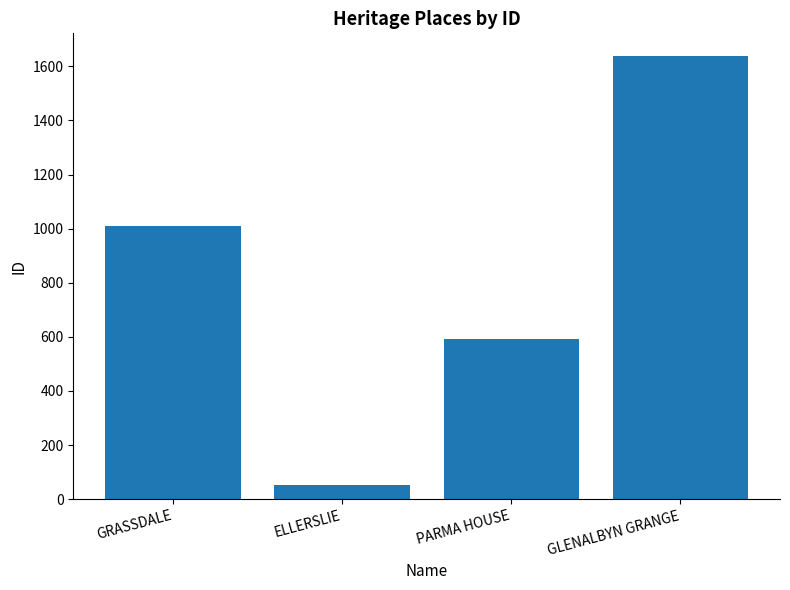

How many values are between 593 and 1640?

3